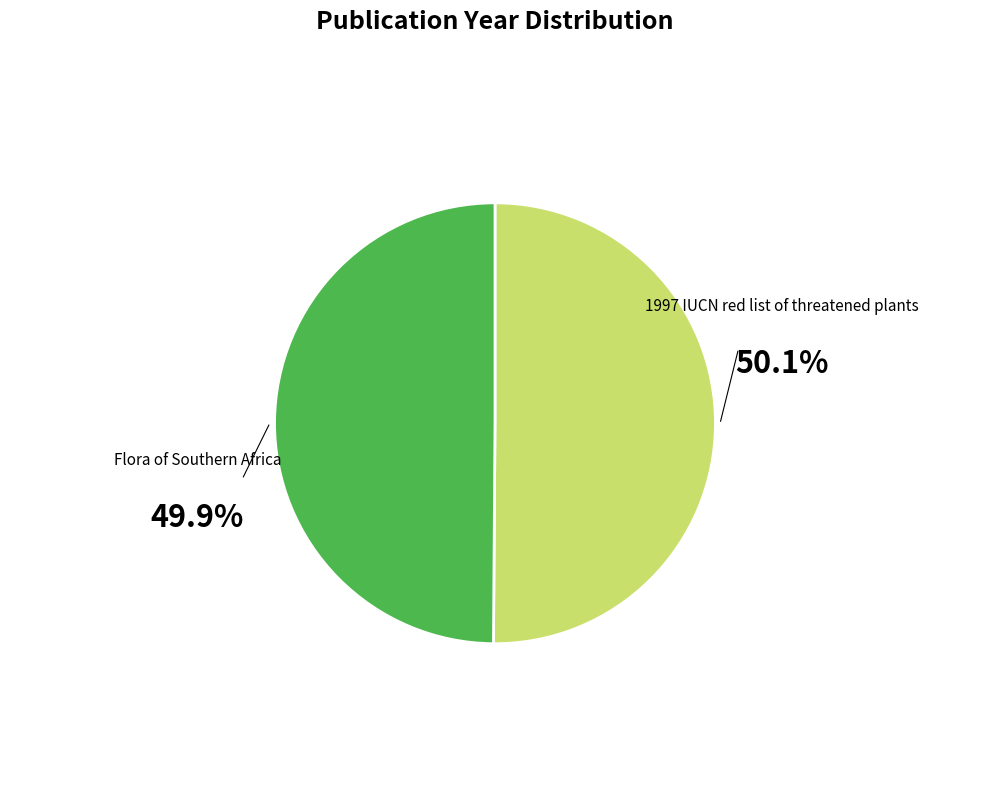

What is the ratio of the value at 1997 IUCN red list of threatened plants to the value at Flora of Southern Africa?

1.0